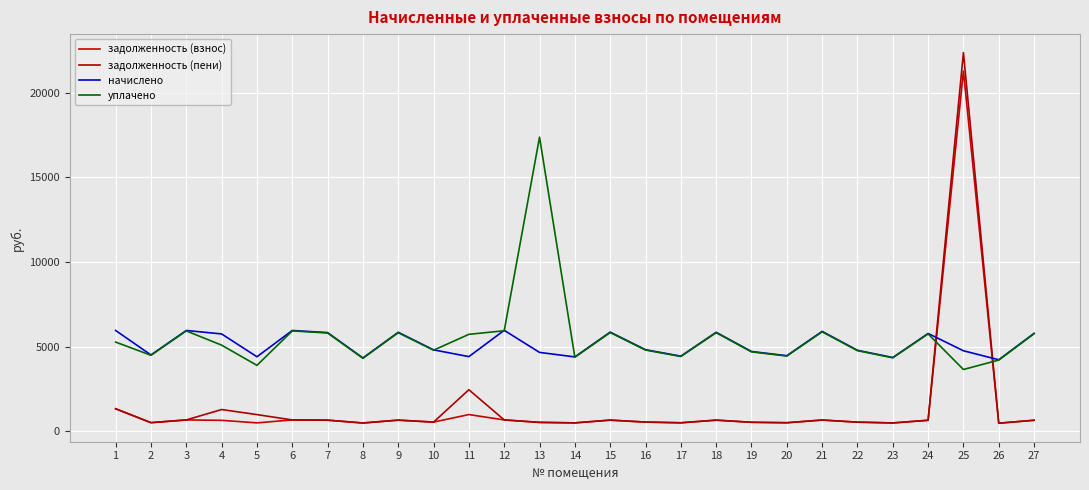

Where does the уплачено series first go above 5084?

1